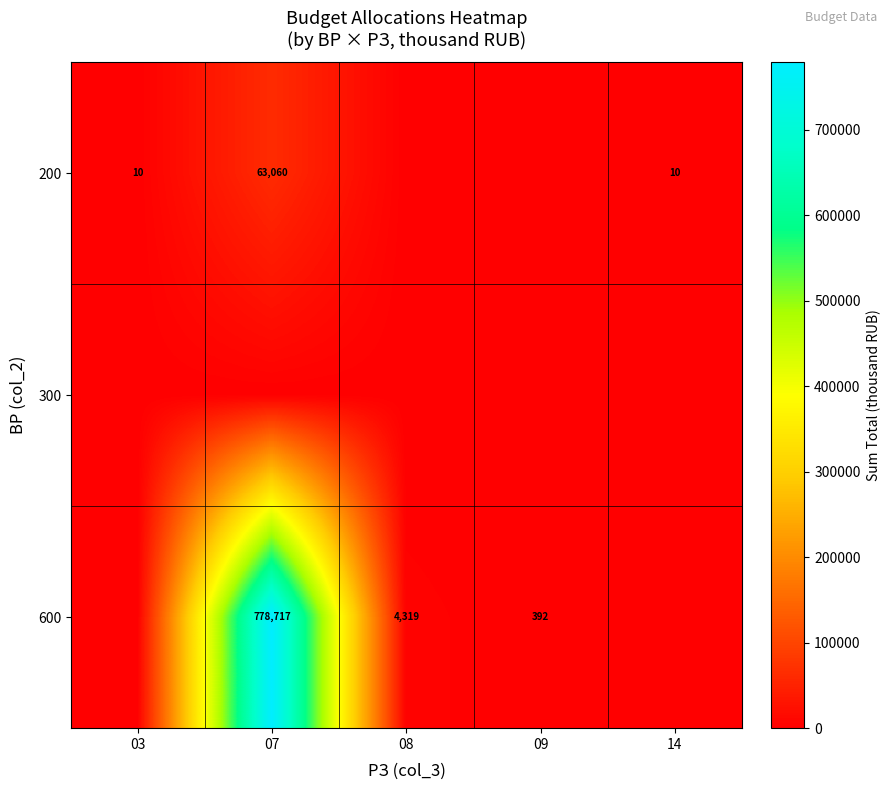

Is it true that 600 equals 632 at 09?

False